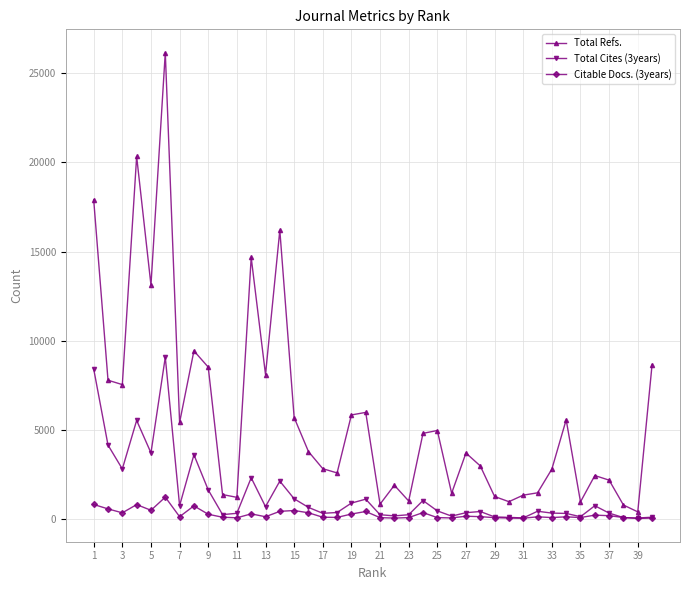

How many data points does each series have?

40